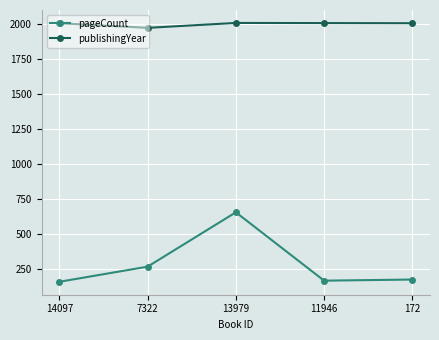

True or false: pageCount and publishingYear cross at least once.

False